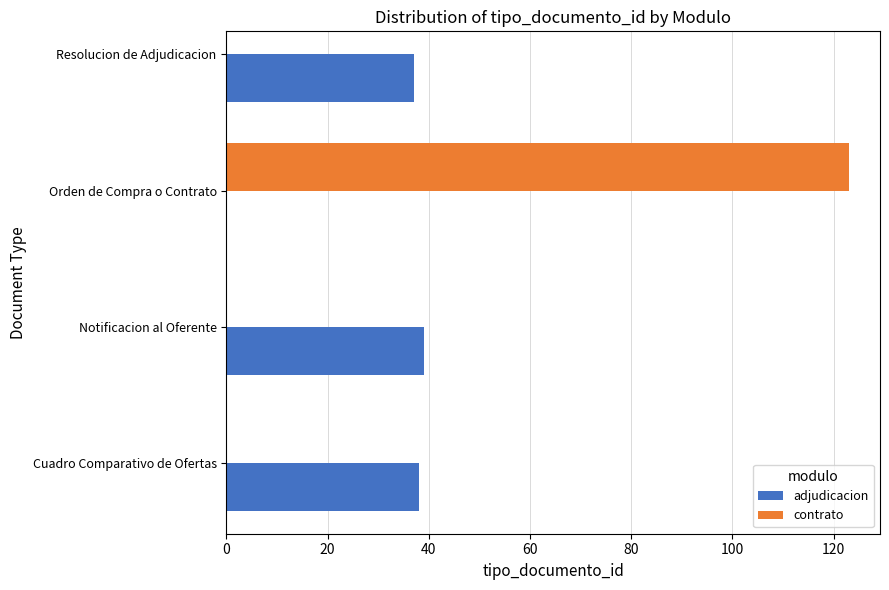

What is the sum of all adjudicacion values?

114